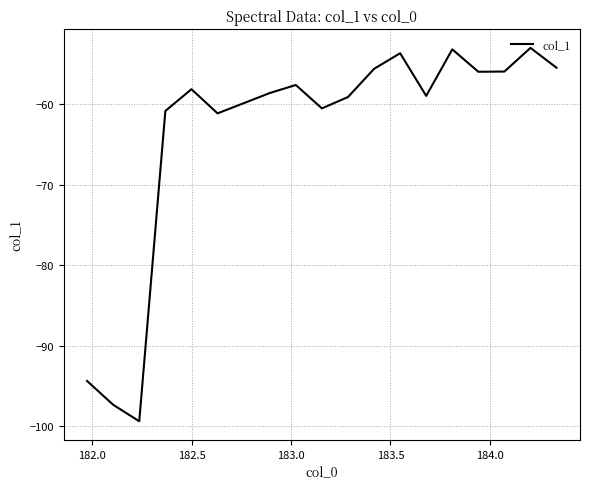

True or false: there are more than 2 points higher than both neighbors.

True